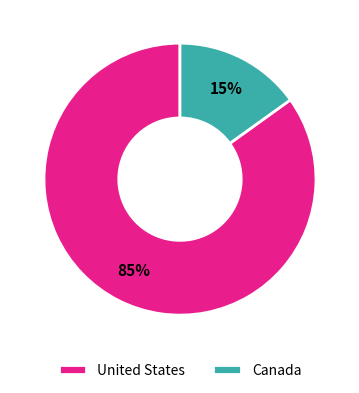

Do Canada and United States together represent more than half of the pie?

Yes